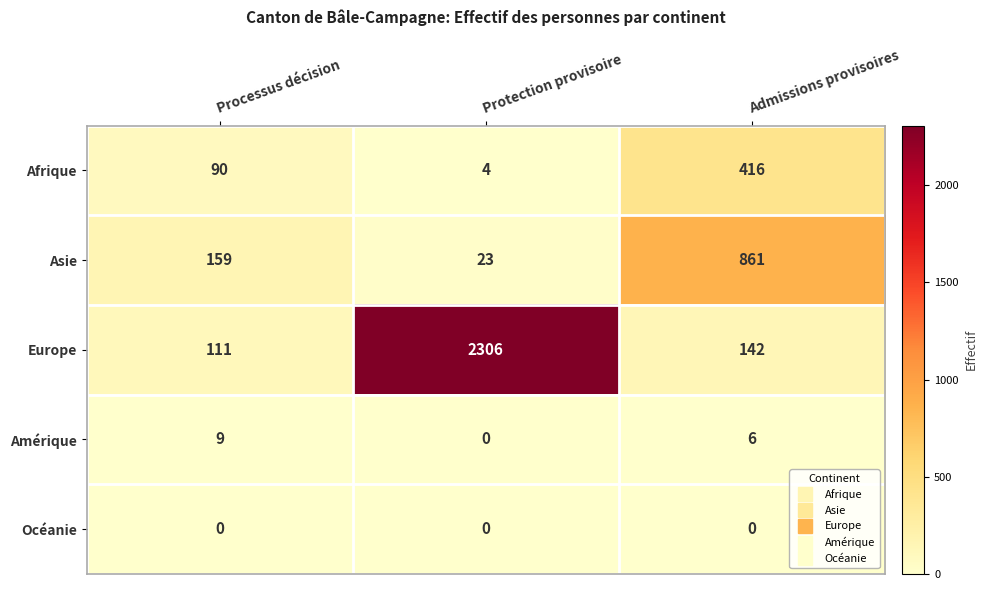

Reading left to right, extract all data points from this chart.

Afrique: 90	4	416
Asie: 159	23	861
Europe: 111	2306	142
Amérique: 9	0	6
Océanie: 0	0	0